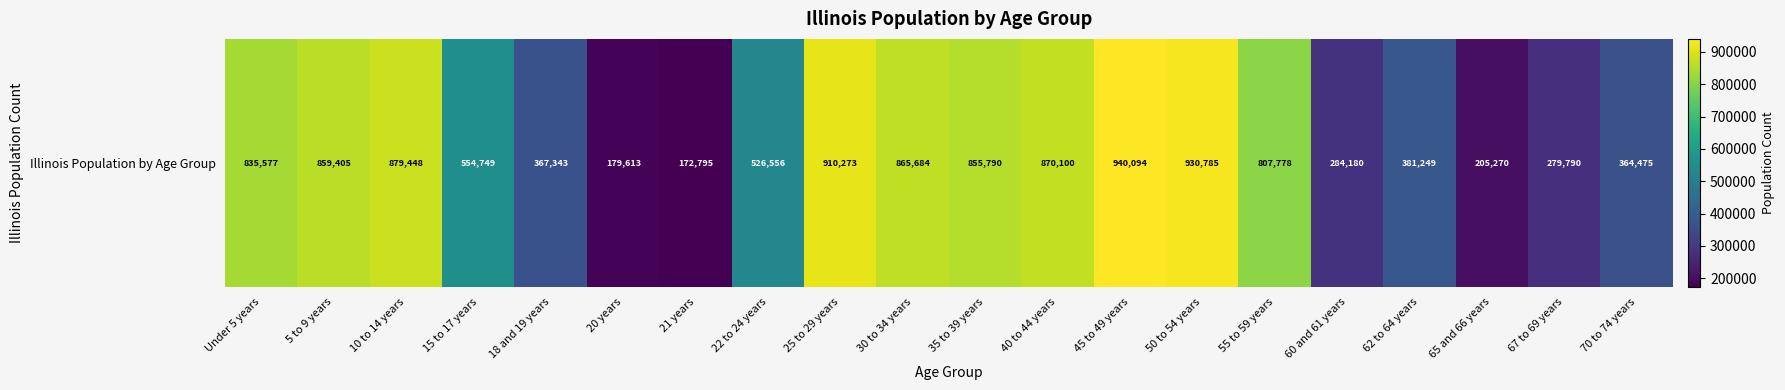

What is the difference between the maximum and minimum values?

767299